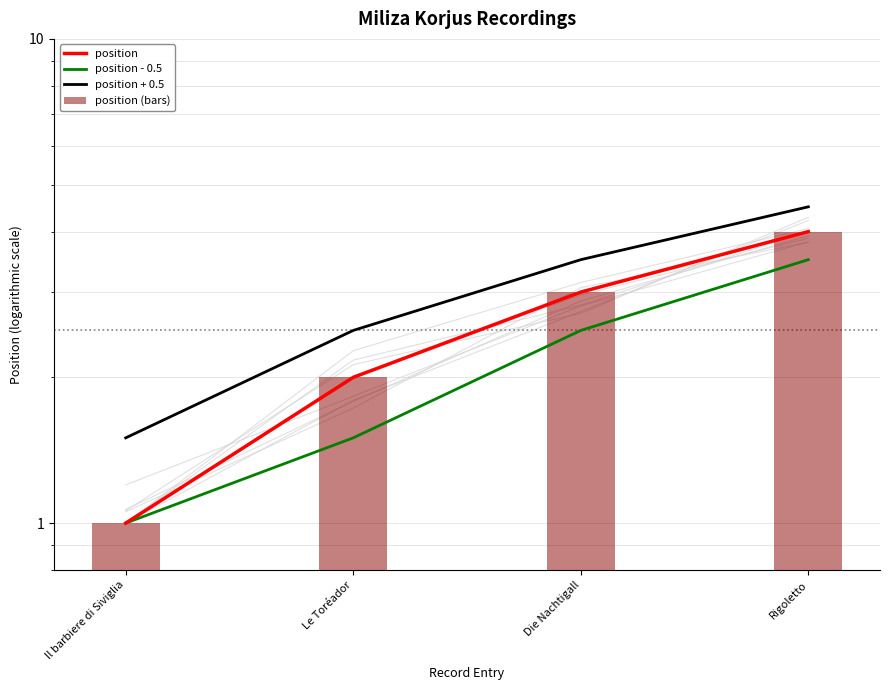

Which series has the largest range (max minus min)?

position